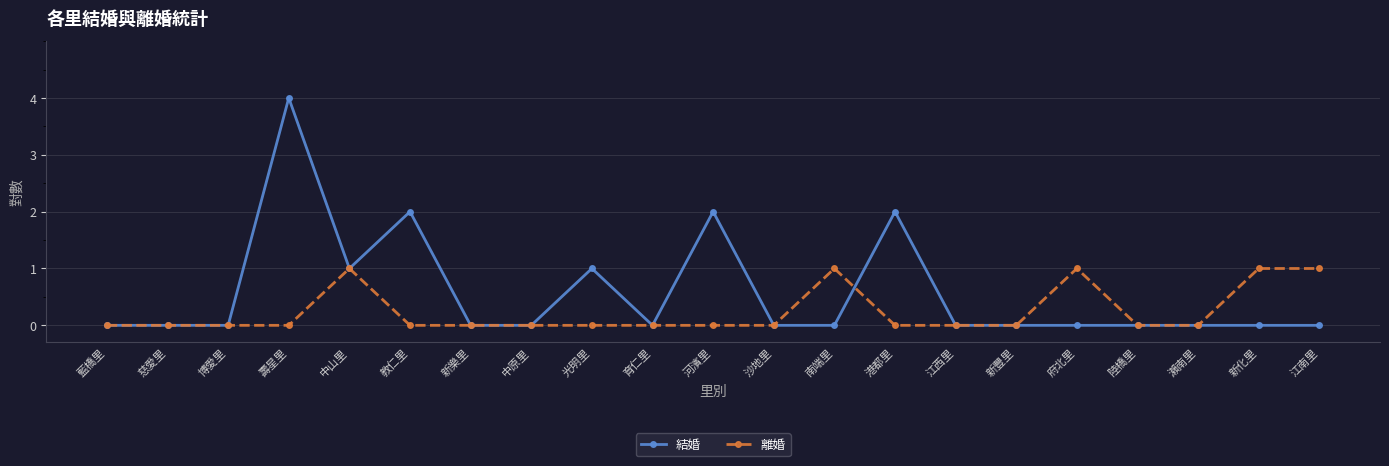

Reading left to right, transcribe all the data shown in this chart.

結婚: 藍橋里=0	慈愛里=0	博愛里=0	壽星里=4	中山里=1	教仁里=2	新樂里=0	中原里=0	光明里=1	育仁里=0	河濱里=2	沙地里=0	南端里=0	港都里=2	江西里=0	新豐里=0	府北里=0	陸橋里=0	瀨南里=0	新化里=0	江南里=0
離婚: 藍橋里=0	慈愛里=0	博愛里=0	壽星里=0	中山里=1	教仁里=0	新樂里=0	中原里=0	光明里=0	育仁里=0	河濱里=0	沙地里=0	南端里=1	港都里=0	江西里=0	新豐里=0	府北里=1	陸橋里=0	瀨南里=0	新化里=1	江南里=1